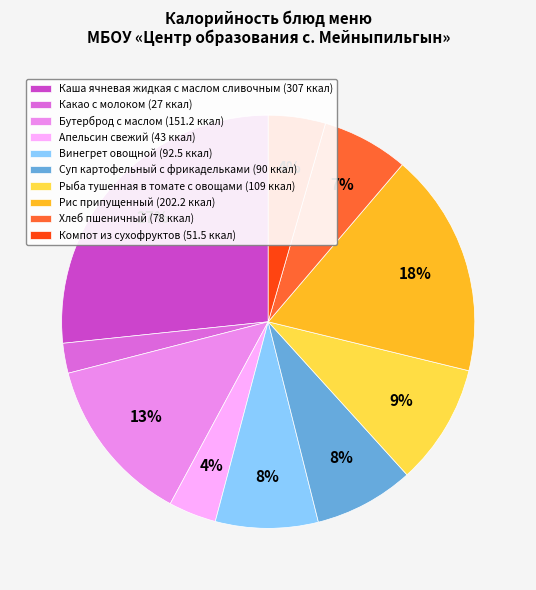

Which category has the biggest portion of the pie?

Каша ячневая жидкая с маслом сливочным